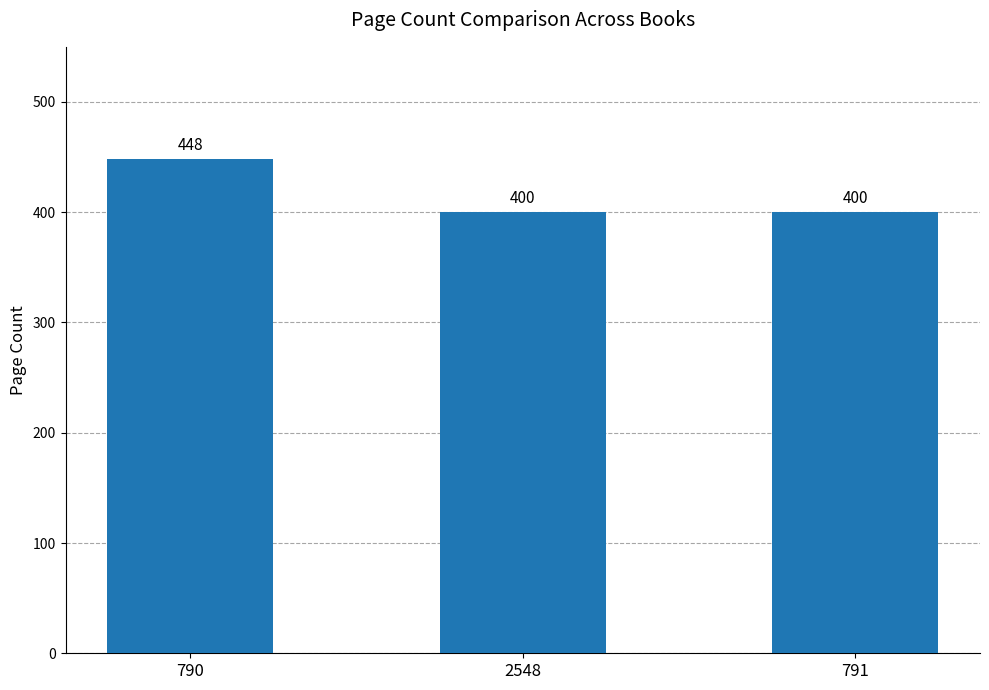

Is it true that the value at 2548 is 276?

False